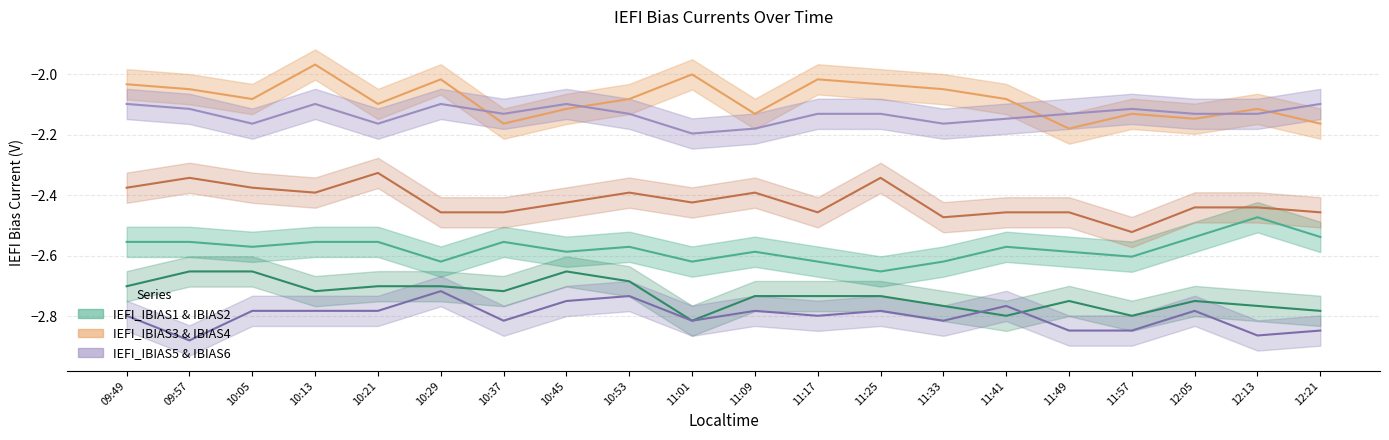

Reading left to right, extract all data points from this chart.

IEFI_IBIAS1: 09:49=-2.6	09:57=-2.6	10:05=-2.6	10:13=-2.6	10:21=-2.6	10:29=-2.6	10:37=-2.6	10:45=-2.6	10:53=-2.6	11:01=-2.6	11:09=-2.6	11:17=-2.6	11:25=-2.7	11:33=-2.6	11:41=-2.6	11:49=-2.6	11:57=-2.6	12:05=-2.5	12:13=-2.5	12:21=-2.5
IEFI_IBIAS2: 09:49=-2.7	09:57=-2.7	10:05=-2.7	10:13=-2.7	10:21=-2.7	10:29=-2.7	10:37=-2.7	10:45=-2.7	10:53=-2.7	11:01=-2.8	11:09=-2.7	11:17=-2.7	11:25=-2.7	11:33=-2.8	11:41=-2.8	11:49=-2.7	11:57=-2.8	12:05=-2.7	12:13=-2.8	12:21=-2.8
IEFI_IBIAS3: 09:49=-2.0	09:57=-2.1	10:05=-2.1	10:13=-2.0	10:21=-2.1	10:29=-2.0	10:37=-2.2	10:45=-2.1	10:53=-2.1	11:01=-2.0	11:09=-2.1	11:17=-2.0	11:25=-2.0	11:33=-2.1	11:41=-2.1	11:49=-2.2	11:57=-2.1	12:05=-2.1	12:13=-2.1	12:21=-2.2
IEFI_IBIAS4: 09:49=-2.4	09:57=-2.3	10:05=-2.4	10:13=-2.4	10:21=-2.3	10:29=-2.5	10:37=-2.5	10:45=-2.4	10:53=-2.4	11:01=-2.4	11:09=-2.4	11:17=-2.5	11:25=-2.3	11:33=-2.5	11:41=-2.5	11:49=-2.5	11:57=-2.5	12:05=-2.4	12:13=-2.4	12:21=-2.5
IEFI_IBIAS5: 09:49=-2.1	09:57=-2.1	10:05=-2.2	10:13=-2.1	10:21=-2.2	10:29=-2.1	10:37=-2.1	10:45=-2.1	10:53=-2.1	11:01=-2.2	11:09=-2.2	11:17=-2.1	11:25=-2.1	11:33=-2.2	11:41=-2.1	11:49=-2.1	11:57=-2.1	12:05=-2.1	12:13=-2.1	12:21=-2.1
IEFI_IBIAS6: 09:49=-2.8	09:57=-2.9	10:05=-2.8	10:13=-2.8	10:21=-2.8	10:29=-2.7	10:37=-2.8	10:45=-2.7	10:53=-2.7	11:01=-2.8	11:09=-2.8	11:17=-2.8	11:25=-2.8	11:33=-2.8	11:41=-2.8	11:49=-2.8	11:57=-2.8	12:05=-2.8	12:13=-2.9	12:21=-2.8